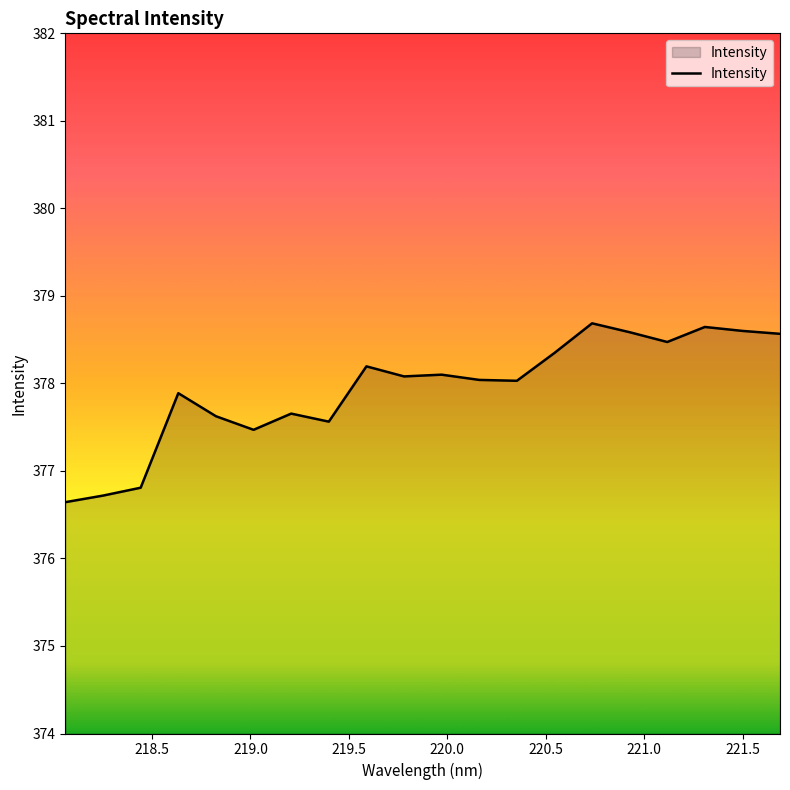

What is the difference between the maximum and minimum values?

2.0